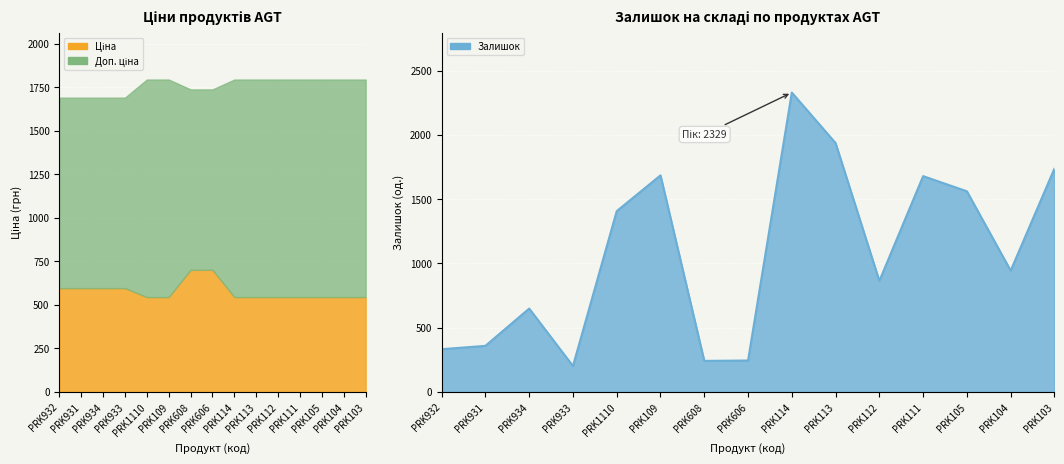

True or false: Доп. ціна and Залишок intersect in this chart.

True